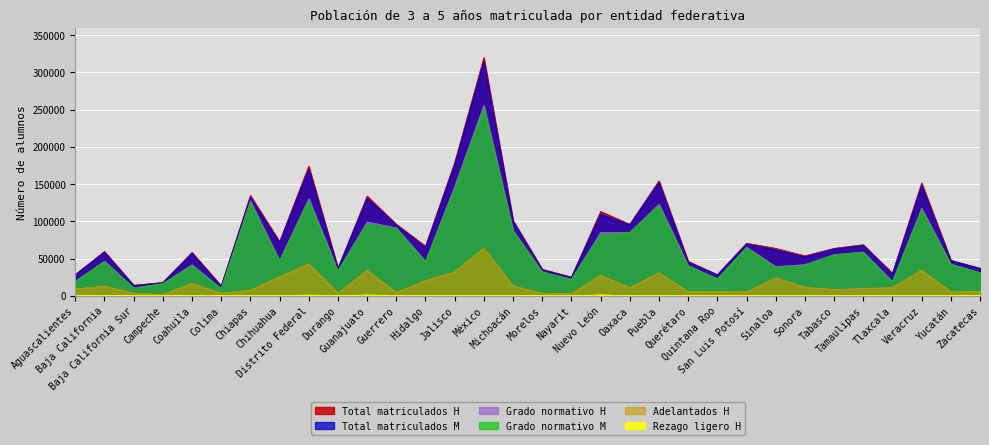

What is the difference between the Grado normativo M values at Chihuahua and Guanajuato?

50183